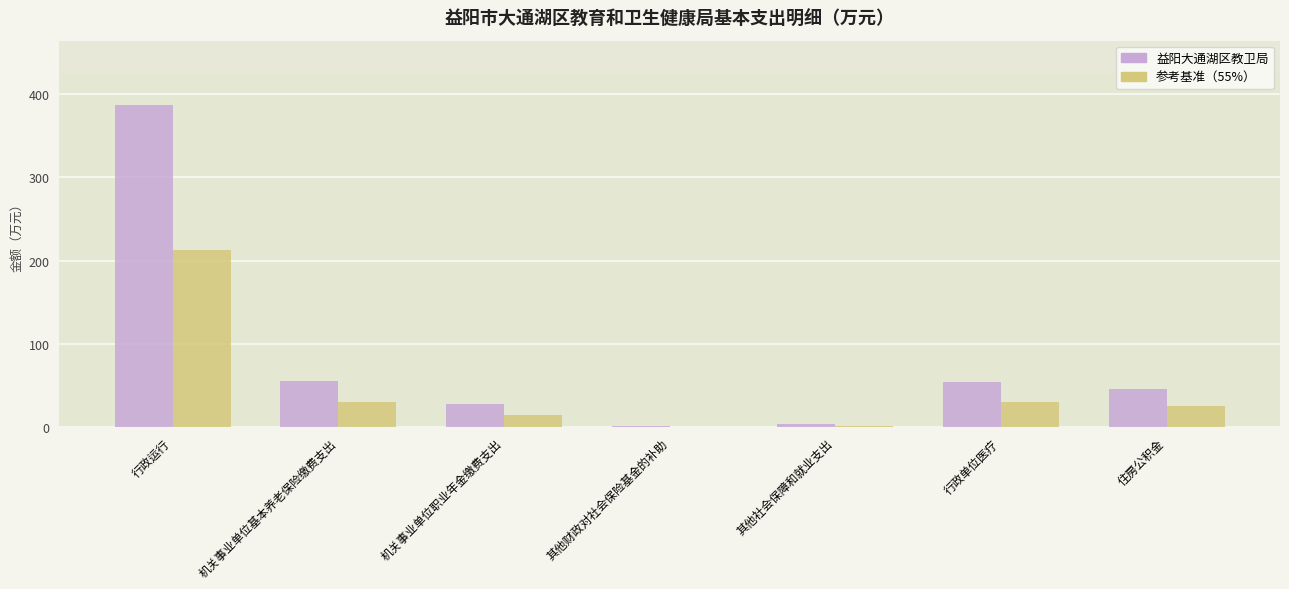

What is the sum of the 益阳大通湖区教卫局 values at 其他社会保障和就业支出 and 行政运行?

390.2